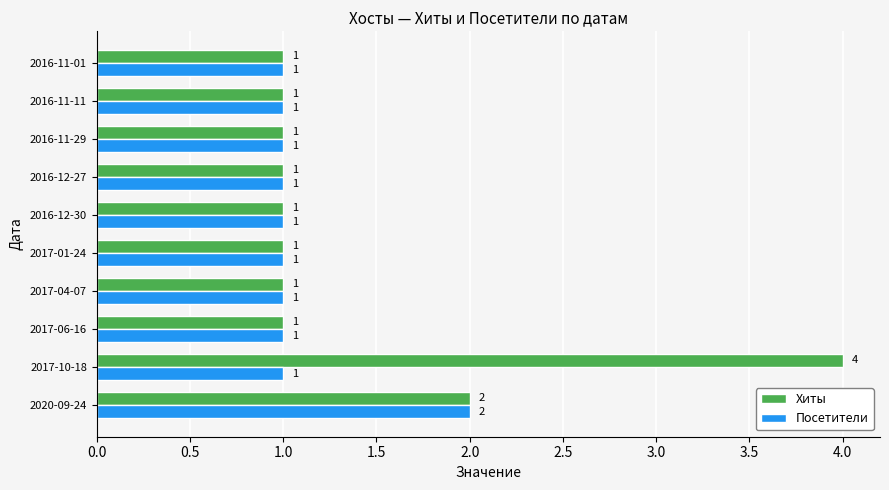

What value does the Хиты series have at 2017-10-18?

4